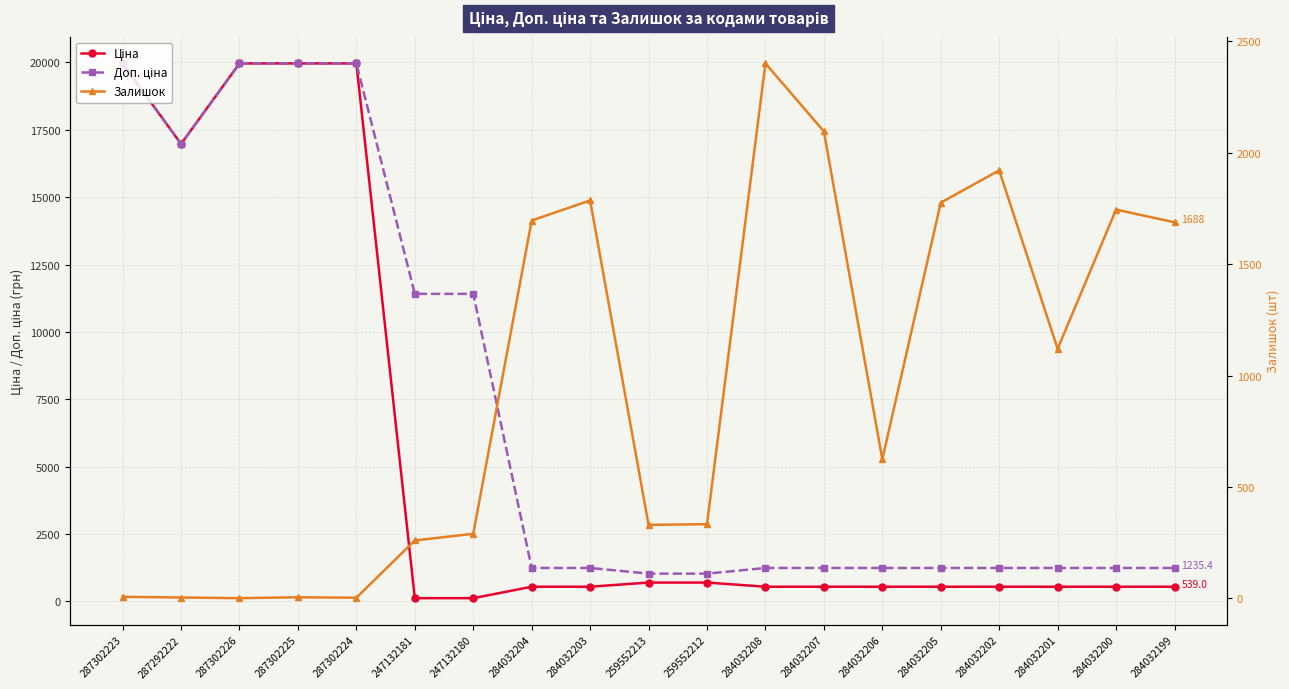

Is it true that Ціна equals 284.6 at 284032206?

False